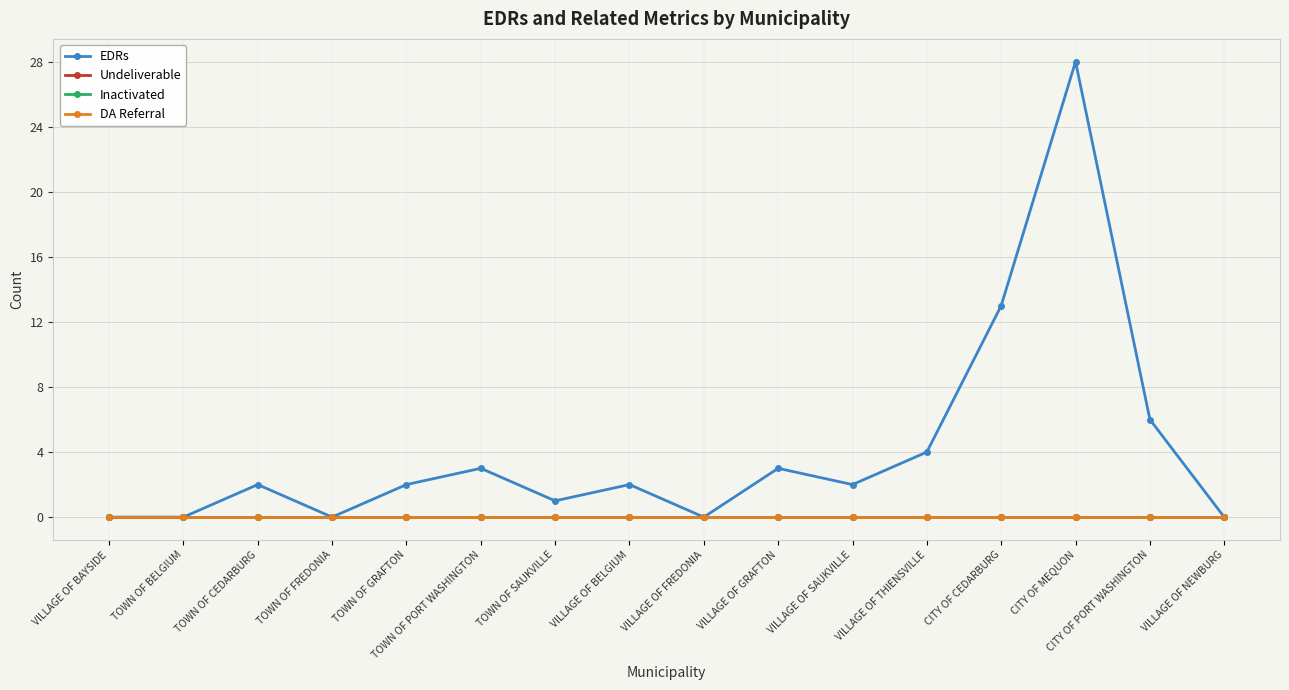

Reading left to right, list all the values displayed in this chart.

EDRs: VILLAGE OF BAYSIDE=0	TOWN OF BELGIUM=0	TOWN OF CEDARBURG=2	TOWN OF FREDONIA=0	TOWN OF GRAFTON=2	TOWN OF PORT WASHINGTON=3	TOWN OF SAUKVILLE=1	VILLAGE OF BELGIUM=2	VILLAGE OF FREDONIA=0	VILLAGE OF GRAFTON=3	VILLAGE OF SAUKVILLE=2	VILLAGE OF THIENSVILLE=4	CITY OF CEDARBURG=13	CITY OF MEQUON=28	CITY OF PORT WASHINGTON=6	VILLAGE OF NEWBURG=0
Undeliverable: VILLAGE OF BAYSIDE=0	TOWN OF BELGIUM=0	TOWN OF CEDARBURG=0	TOWN OF FREDONIA=0	TOWN OF GRAFTON=0	TOWN OF PORT WASHINGTON=0	TOWN OF SAUKVILLE=0	VILLAGE OF BELGIUM=0	VILLAGE OF FREDONIA=0	VILLAGE OF GRAFTON=0	VILLAGE OF SAUKVILLE=0	VILLAGE OF THIENSVILLE=0	CITY OF CEDARBURG=0	CITY OF MEQUON=0	CITY OF PORT WASHINGTON=0	VILLAGE OF NEWBURG=0
Inactivated: VILLAGE OF BAYSIDE=0	TOWN OF BELGIUM=0	TOWN OF CEDARBURG=0	TOWN OF FREDONIA=0	TOWN OF GRAFTON=0	TOWN OF PORT WASHINGTON=0	TOWN OF SAUKVILLE=0	VILLAGE OF BELGIUM=0	VILLAGE OF FREDONIA=0	VILLAGE OF GRAFTON=0	VILLAGE OF SAUKVILLE=0	VILLAGE OF THIENSVILLE=0	CITY OF CEDARBURG=0	CITY OF MEQUON=0	CITY OF PORT WASHINGTON=0	VILLAGE OF NEWBURG=0
DA Referral: VILLAGE OF BAYSIDE=0	TOWN OF BELGIUM=0	TOWN OF CEDARBURG=0	TOWN OF FREDONIA=0	TOWN OF GRAFTON=0	TOWN OF PORT WASHINGTON=0	TOWN OF SAUKVILLE=0	VILLAGE OF BELGIUM=0	VILLAGE OF FREDONIA=0	VILLAGE OF GRAFTON=0	VILLAGE OF SAUKVILLE=0	VILLAGE OF THIENSVILLE=0	CITY OF CEDARBURG=0	CITY OF MEQUON=0	CITY OF PORT WASHINGTON=0	VILLAGE OF NEWBURG=0